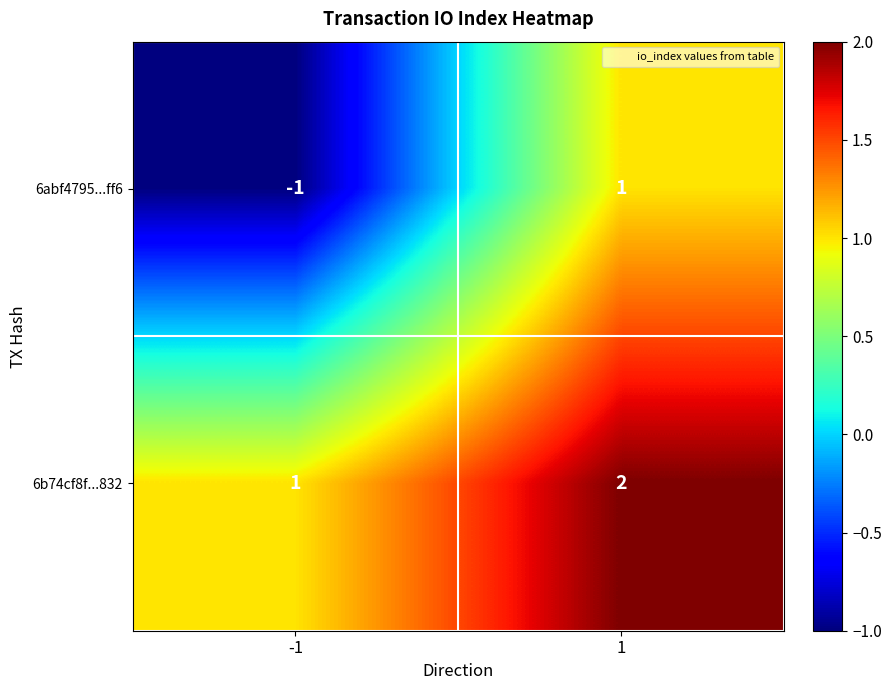

Which series changed the most between -1 and 1?

6abf4795...ff6